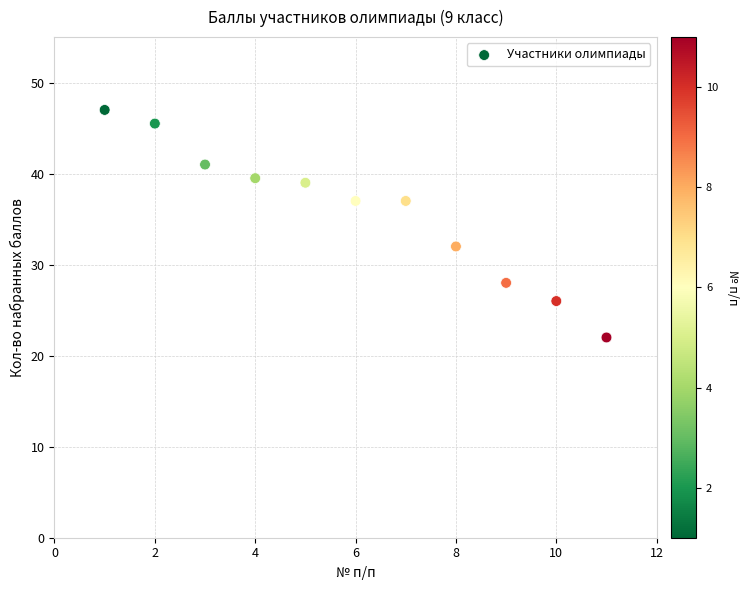

What Y value in the scatter plot is closest to 34?

32.0